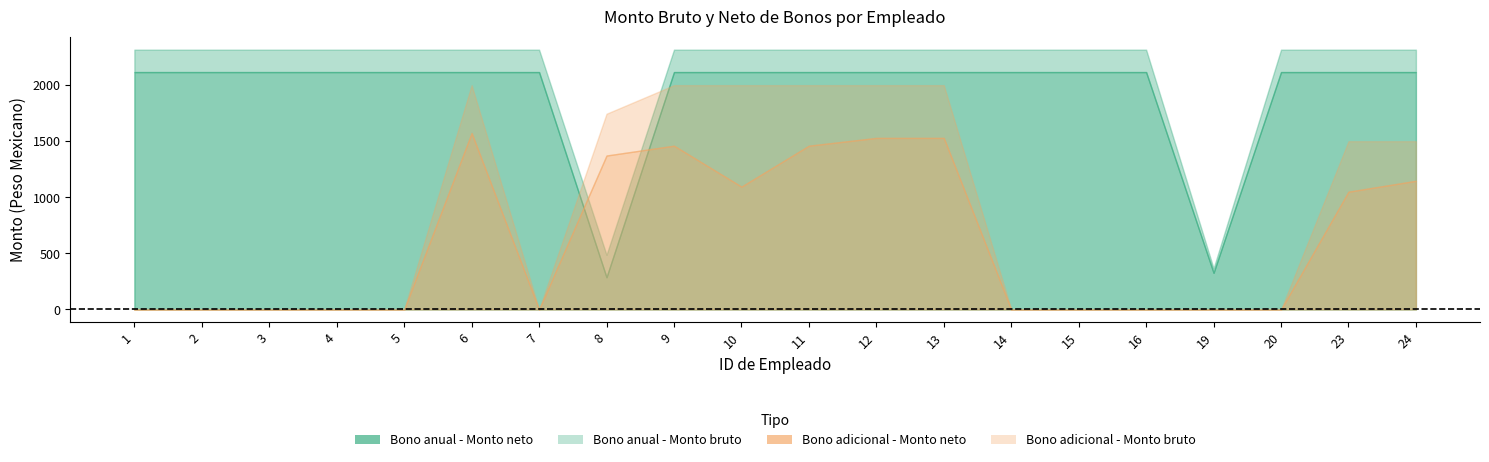

How many data points does each series have?

20